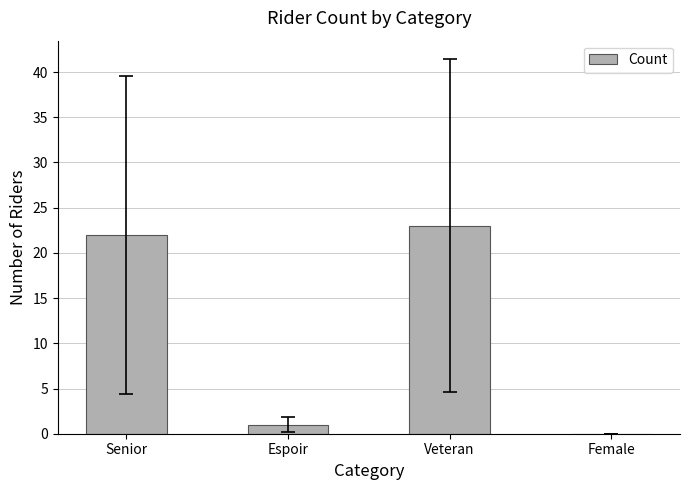

Is it true that the value at Espoir is 1?

True